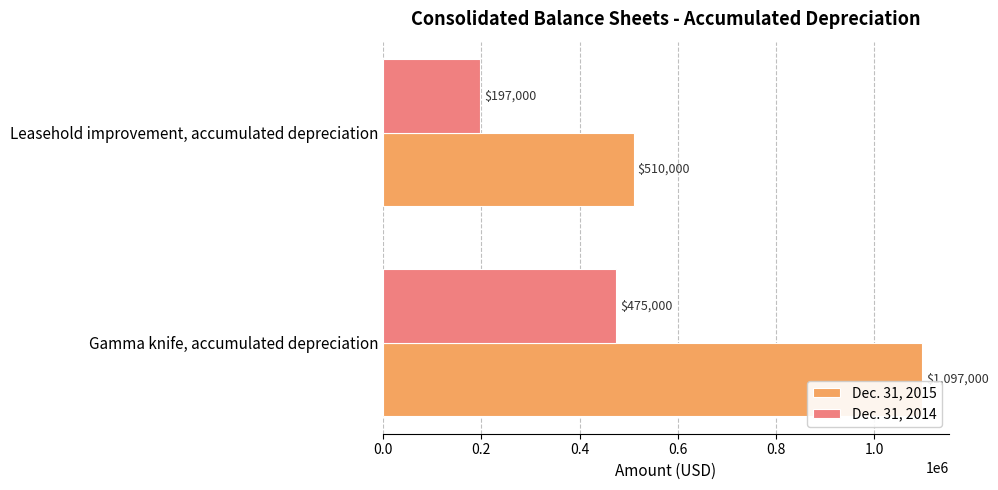

Which series has the largest total across all categories?

Dec. 31, 2015